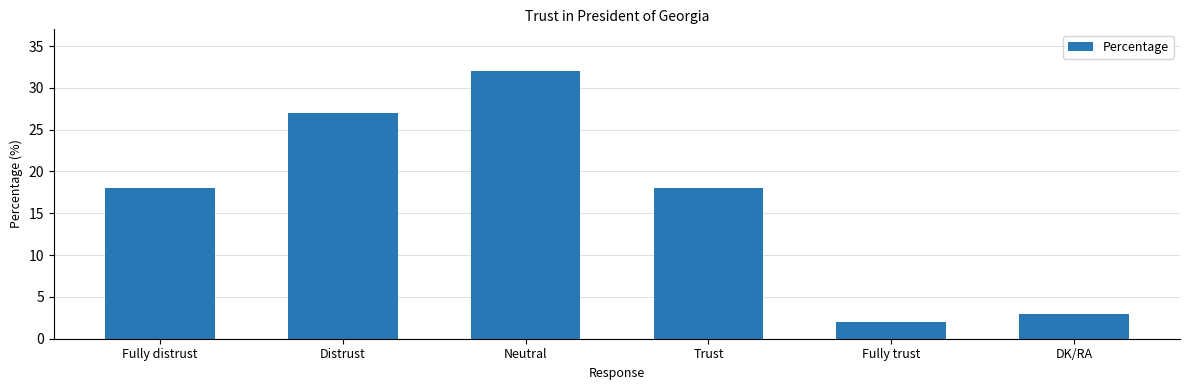

What is the value of the 1st bar from the left?

18